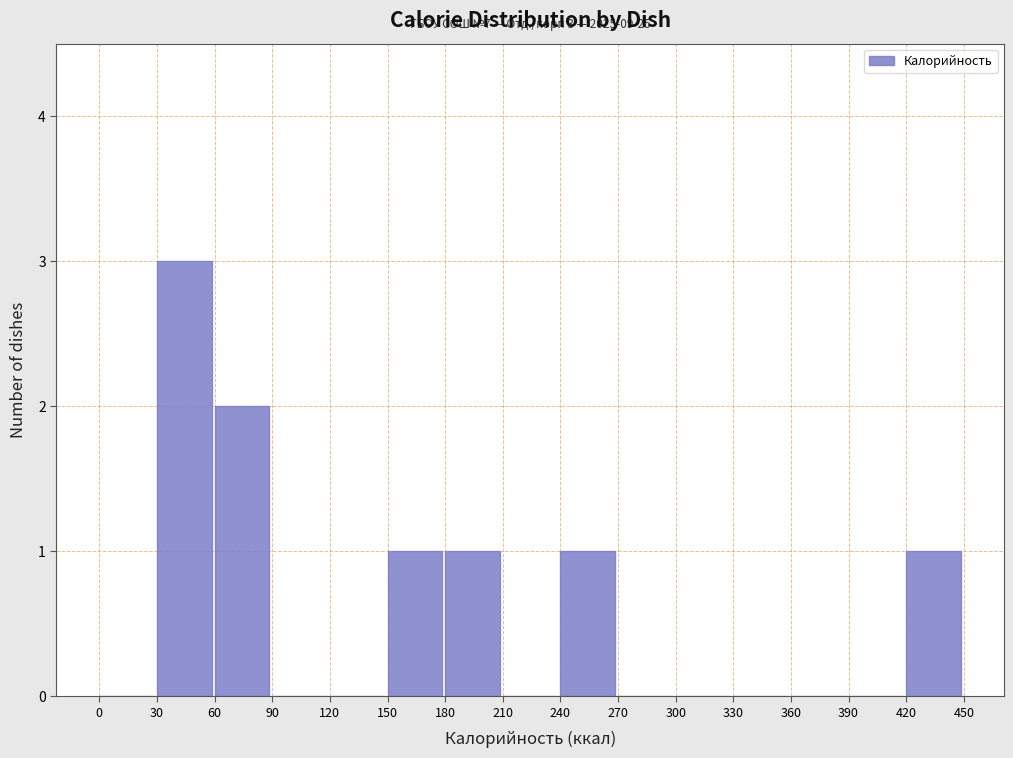

Which range on the x-axis has the tallest bar?

30 to 60